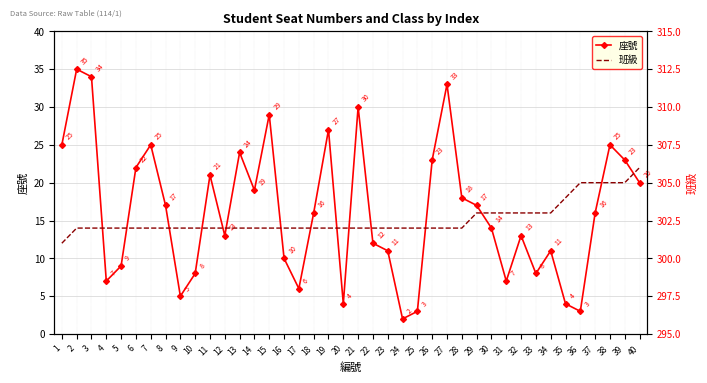

The 班級 series shows 302 at 16. True or false?

True